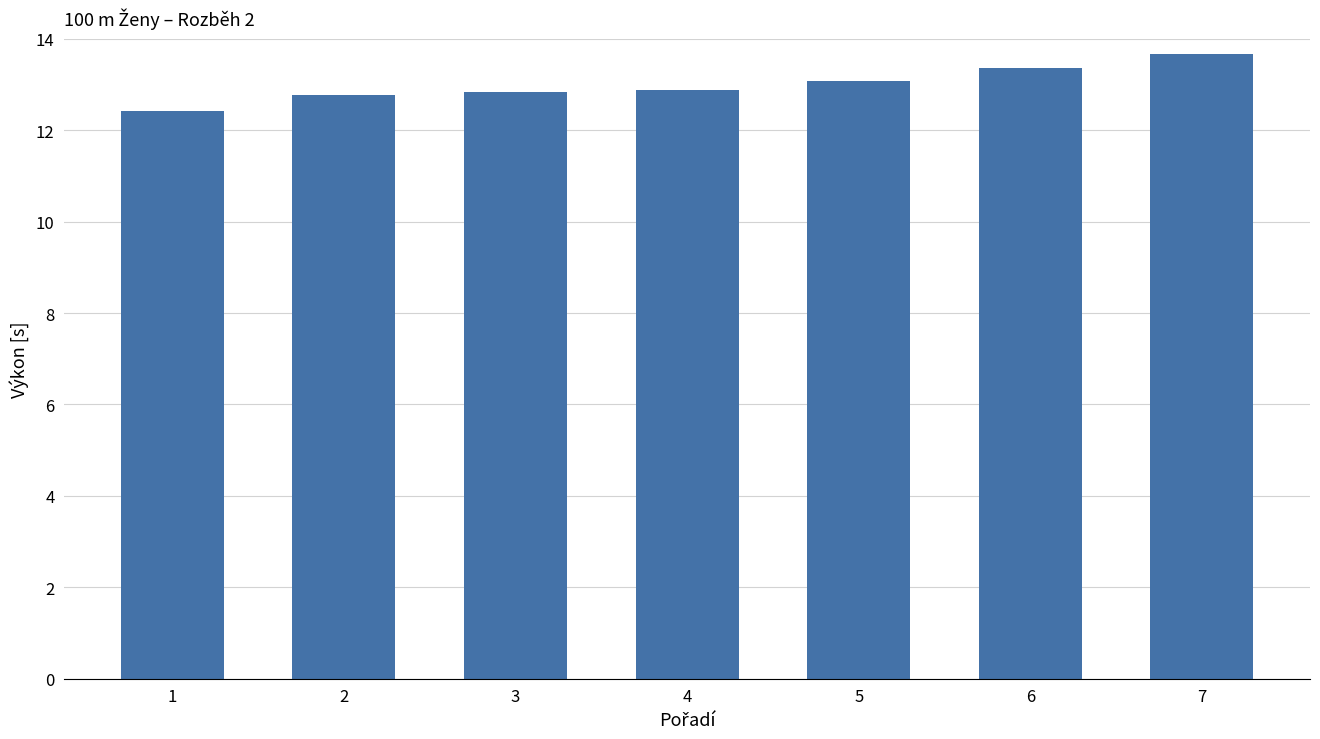

Does the chart contain stacked bars?

No